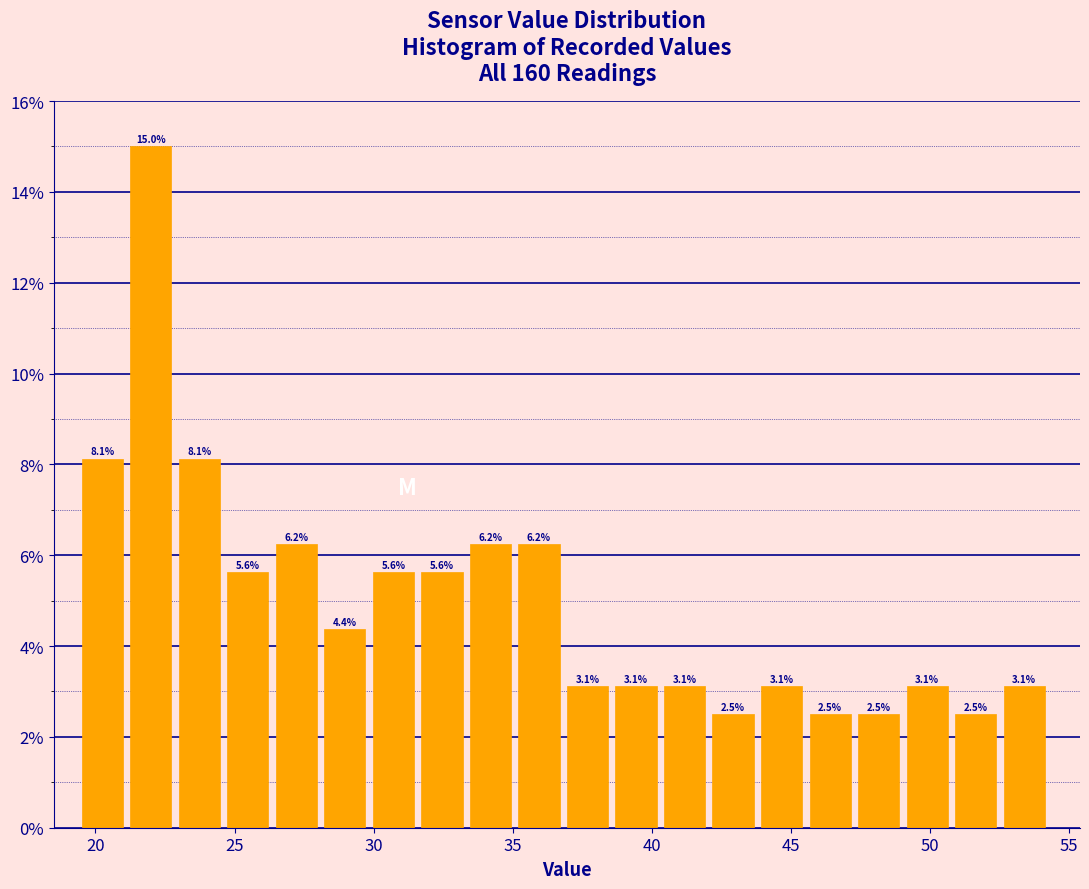

Around what value on the x-axis is the tallest bar? Give the approximate position of its centre, as read against the axis.

22.0